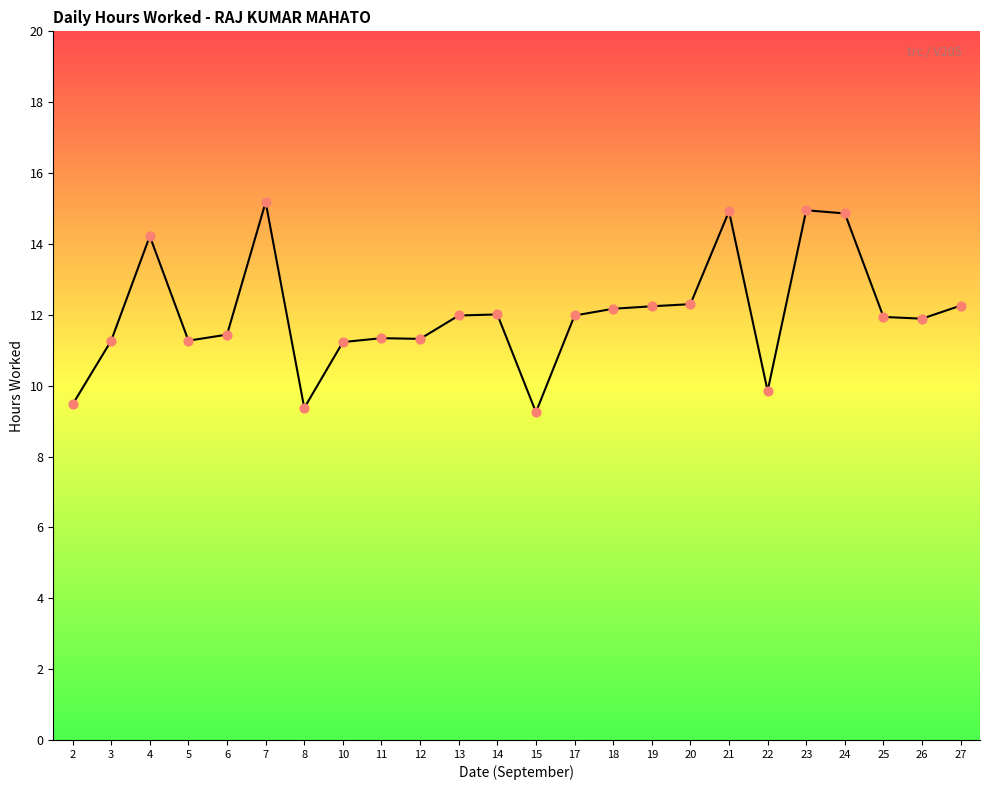

What is the change in value from 8 to 13?

+2.6